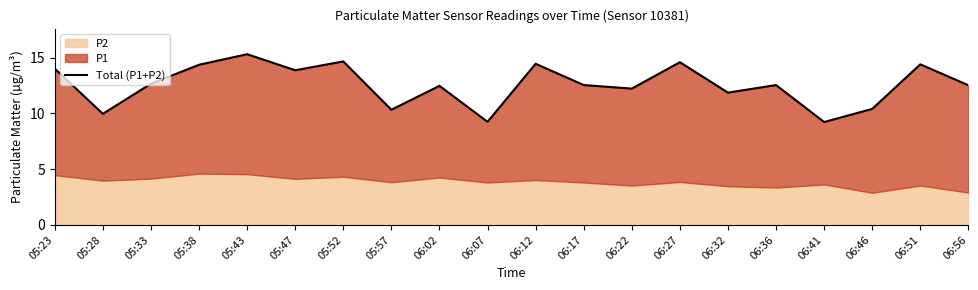

Where is the first local minimum?

05:28